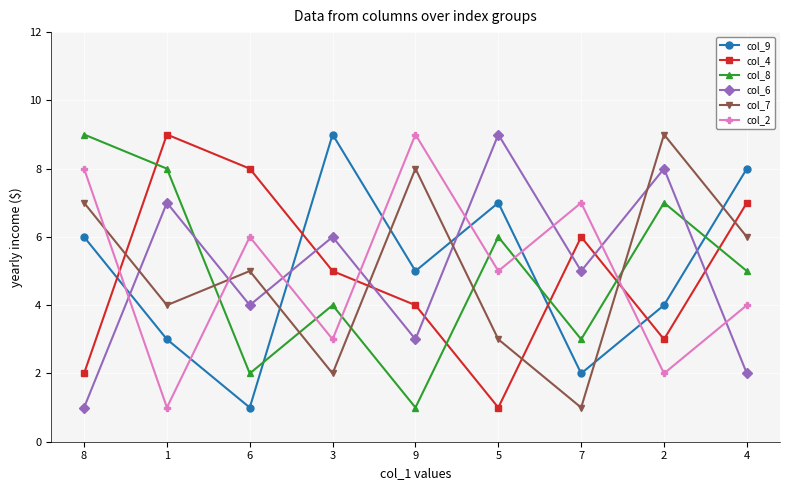

What is the lowest value of the col_6 series?

1